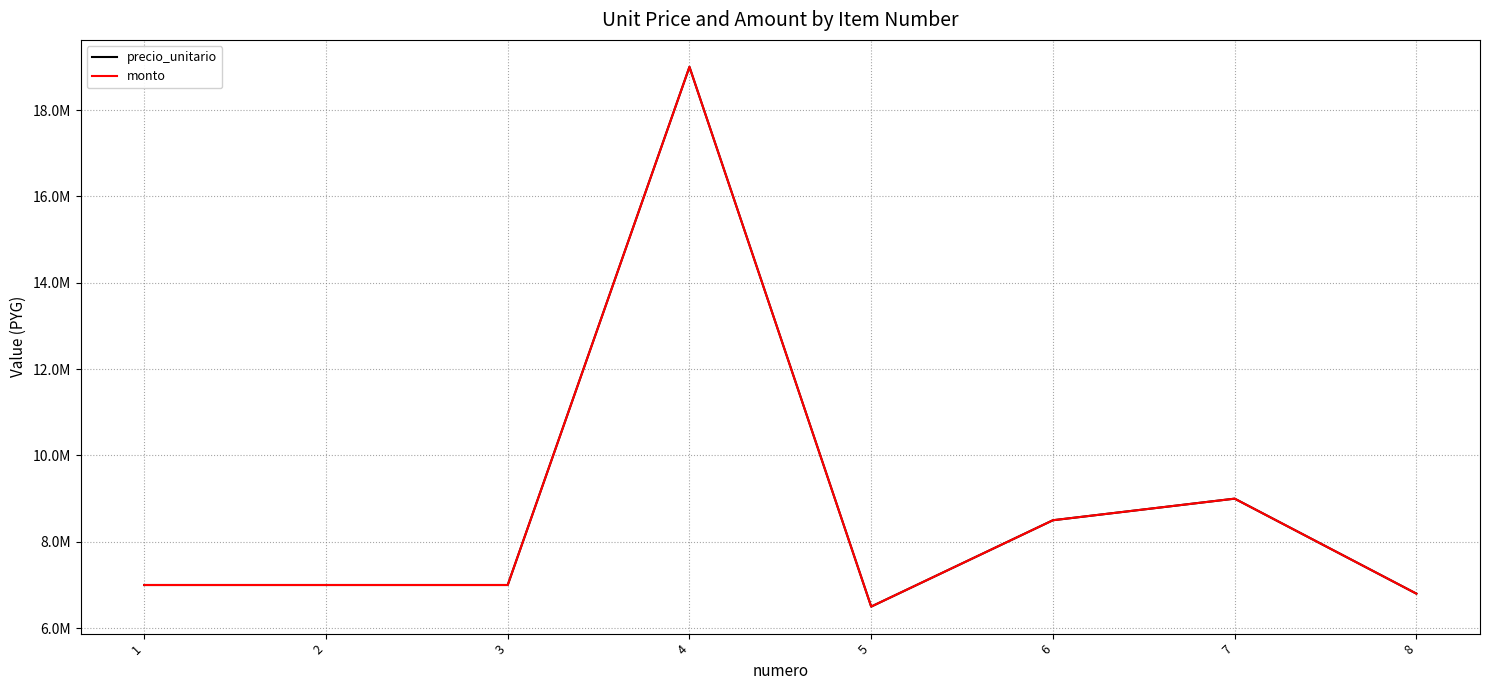

Is this an area chart (filled region under the line)?

No